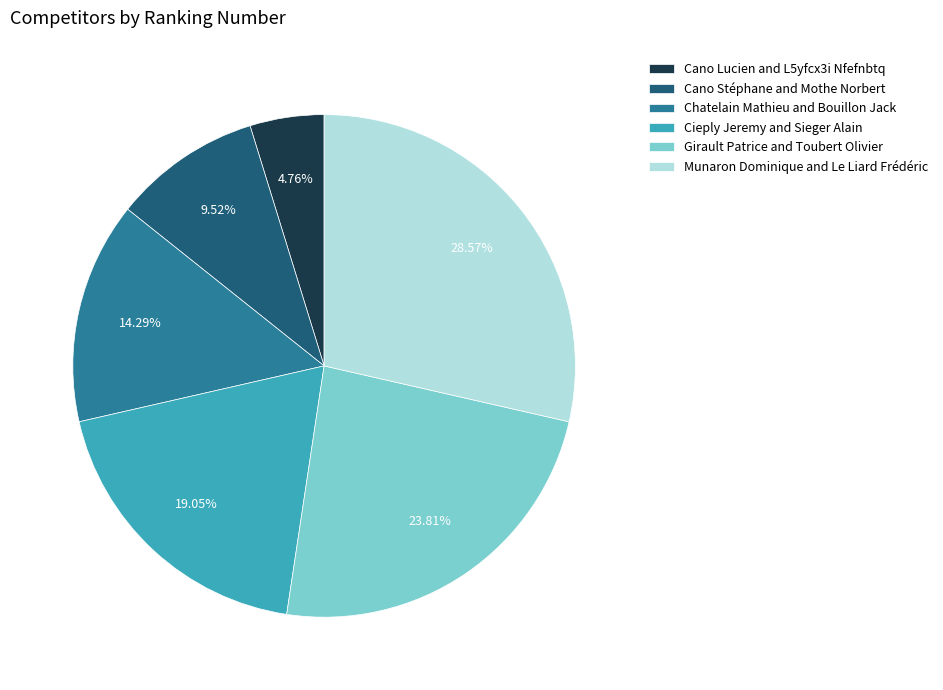

To the nearest percent, what is the average slice percentage?

17%